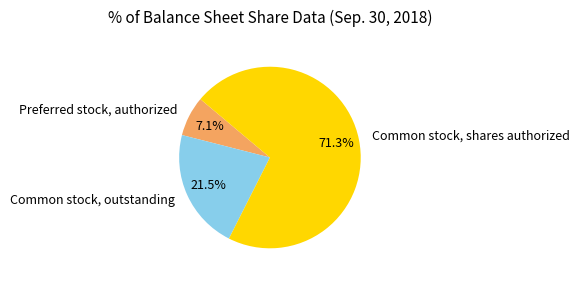

Count the number of slices in the pie.

3